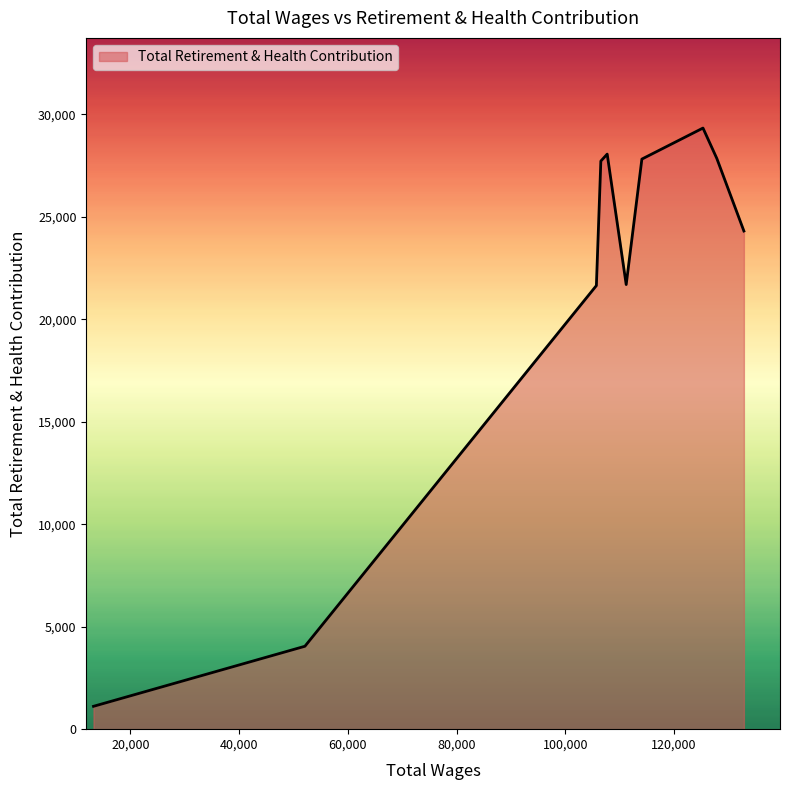

What is the minimum value shown in the chart?

1115